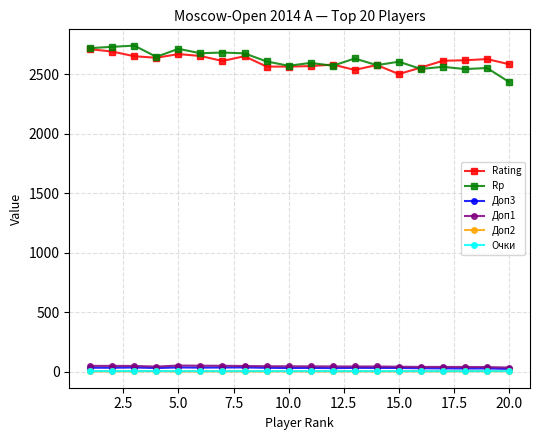

What is the sum of all Очки values?

132.0